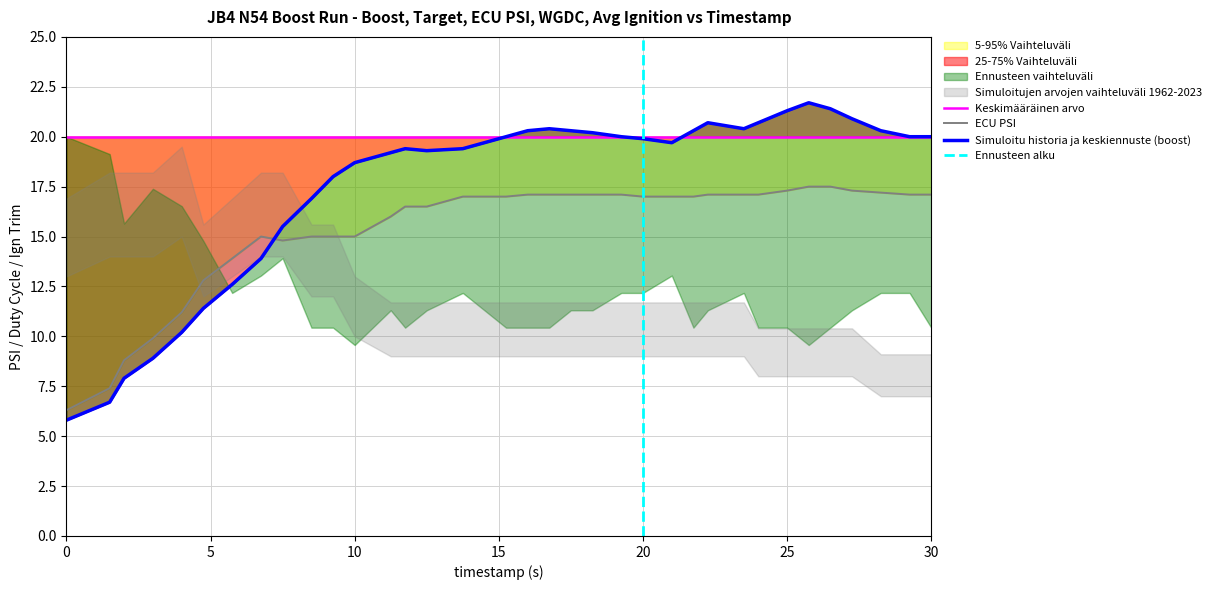

Is the value of target at 26.5 greater than the value of ecu_psi at 24.0?

Yes